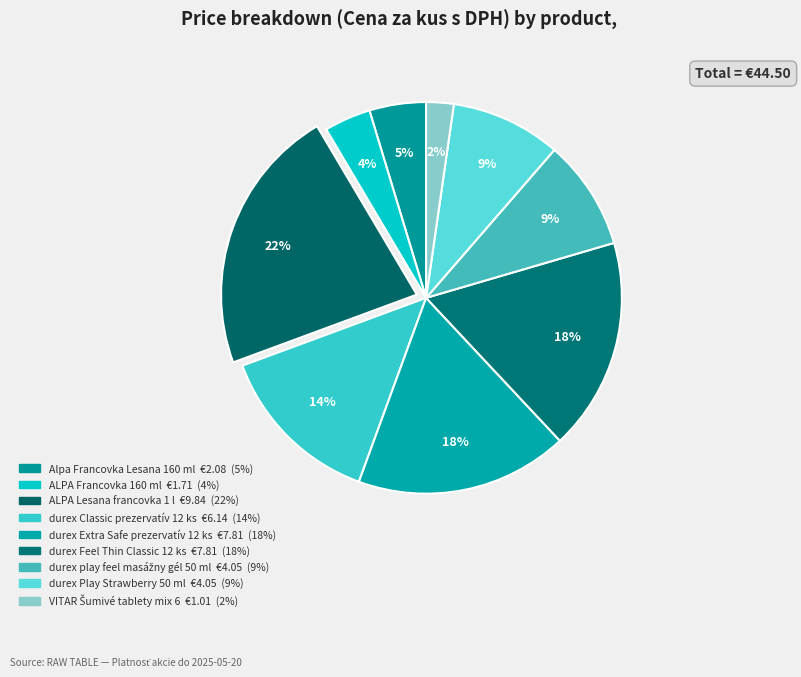

Count the number of slices in the pie.

9